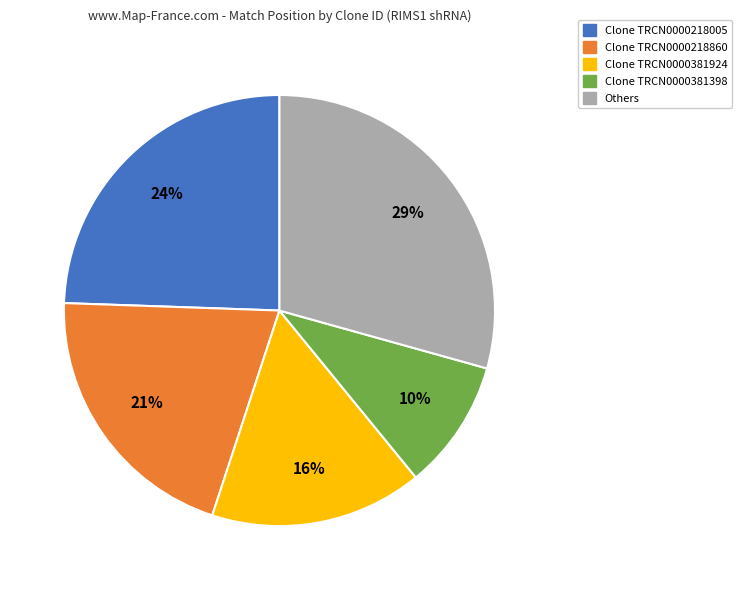

Count the number of slices in the pie.

5